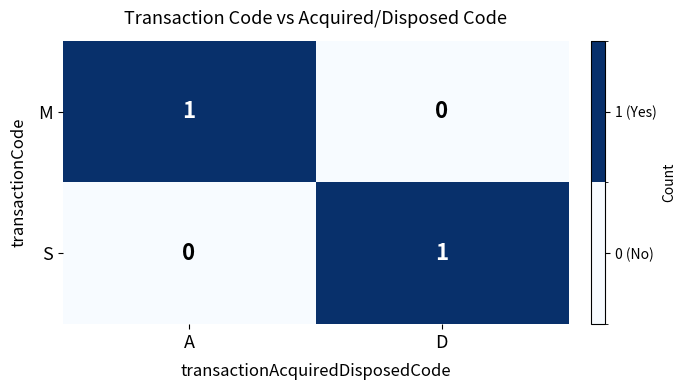

Is the value of M at A greater than the value of S at A?

Yes